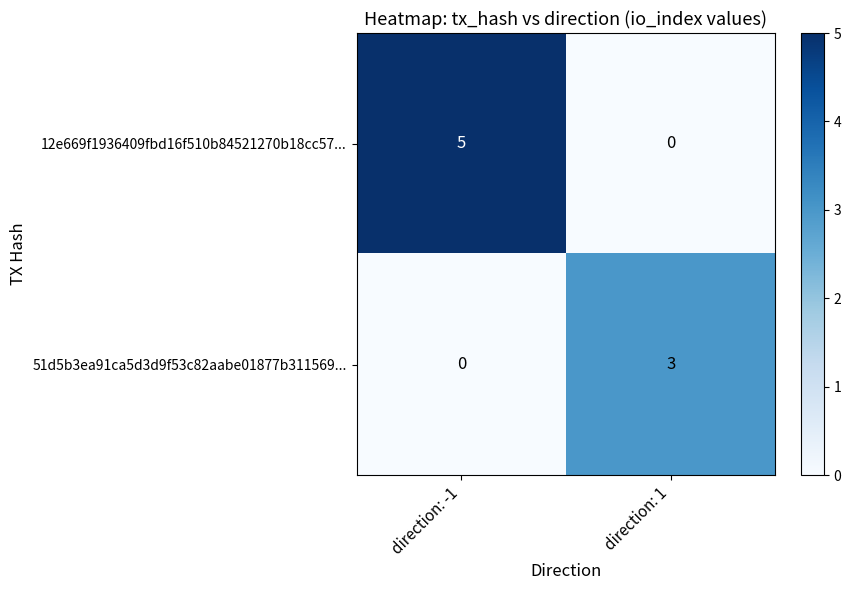

Which series changed the most between direction: -1 and direction: 1?

12e669f1936409fbd16f510b84521270b18cc57...